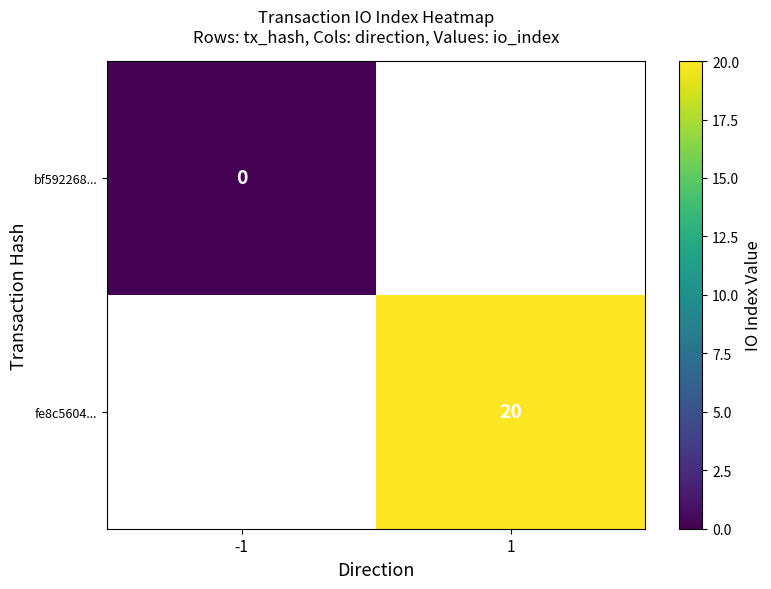

Which category has the highest value across all series?

1